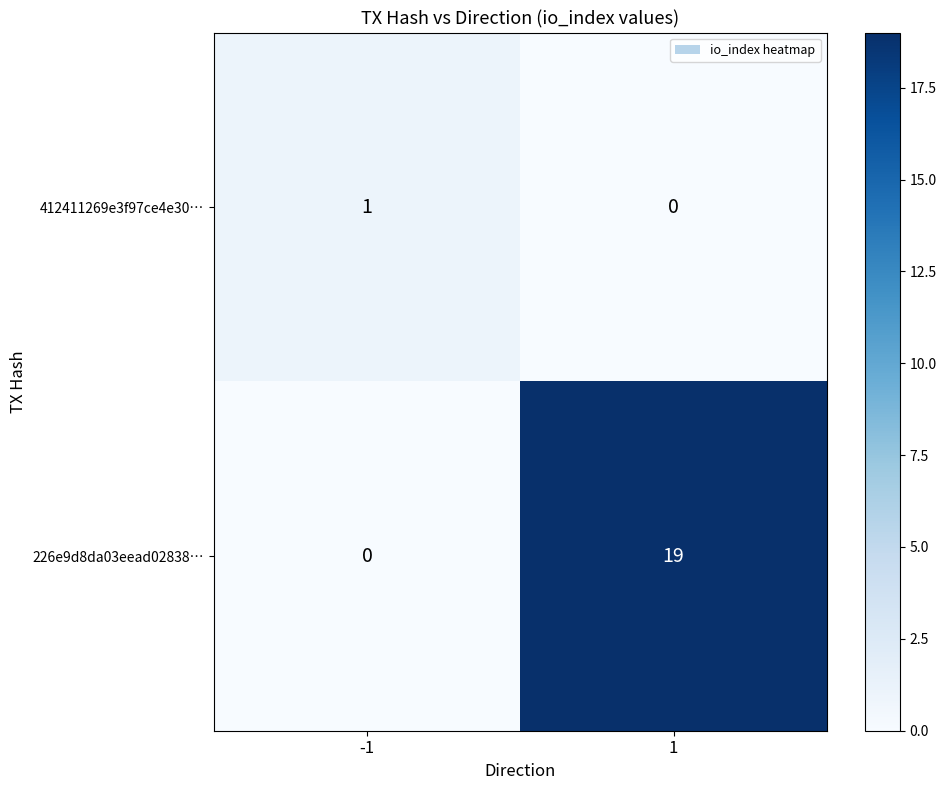

Which series has the largest range (max minus min)?

226e9d8da03eead02838…